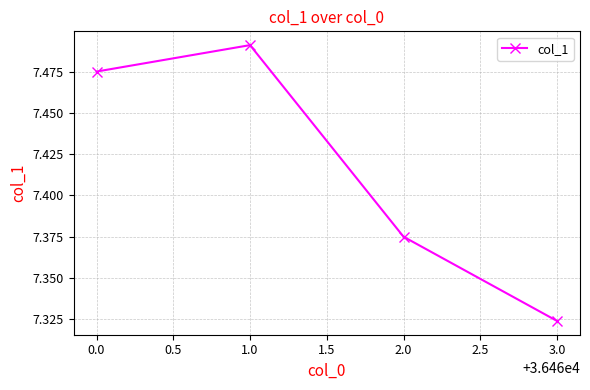

At which label is the value closest to 7?

3.0